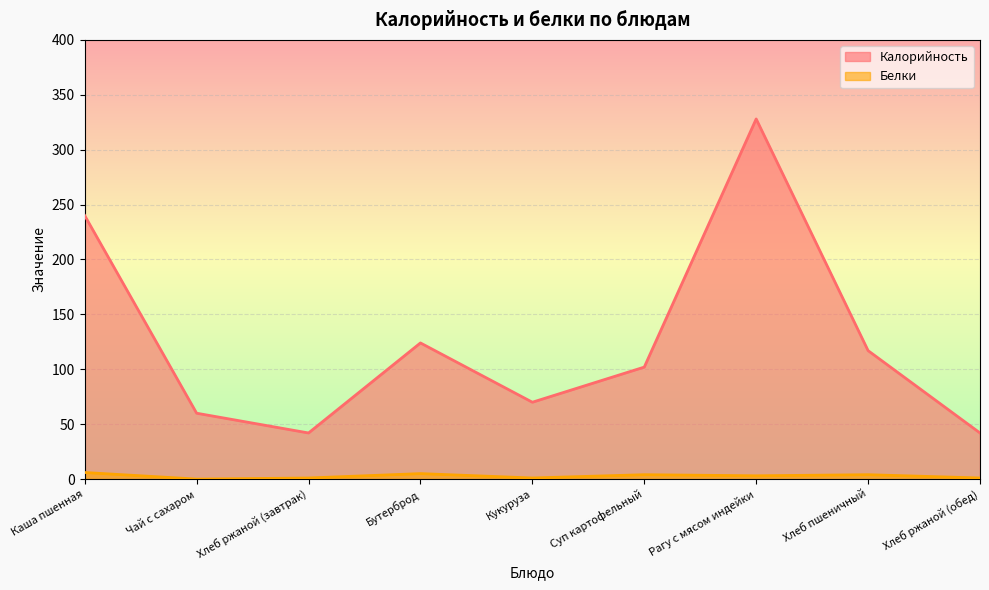

True or false: Калорийность has more than 2 interior local peaks.

False